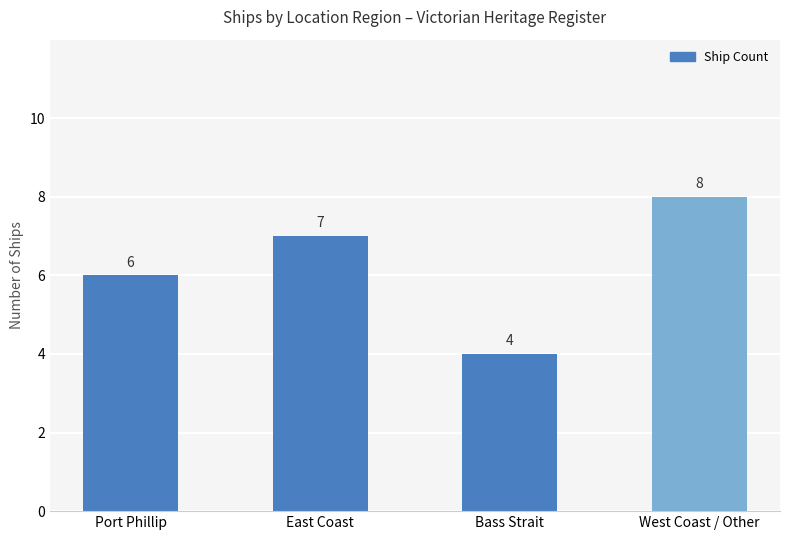

True or false: the data shows 3 at Bass Strait.

False